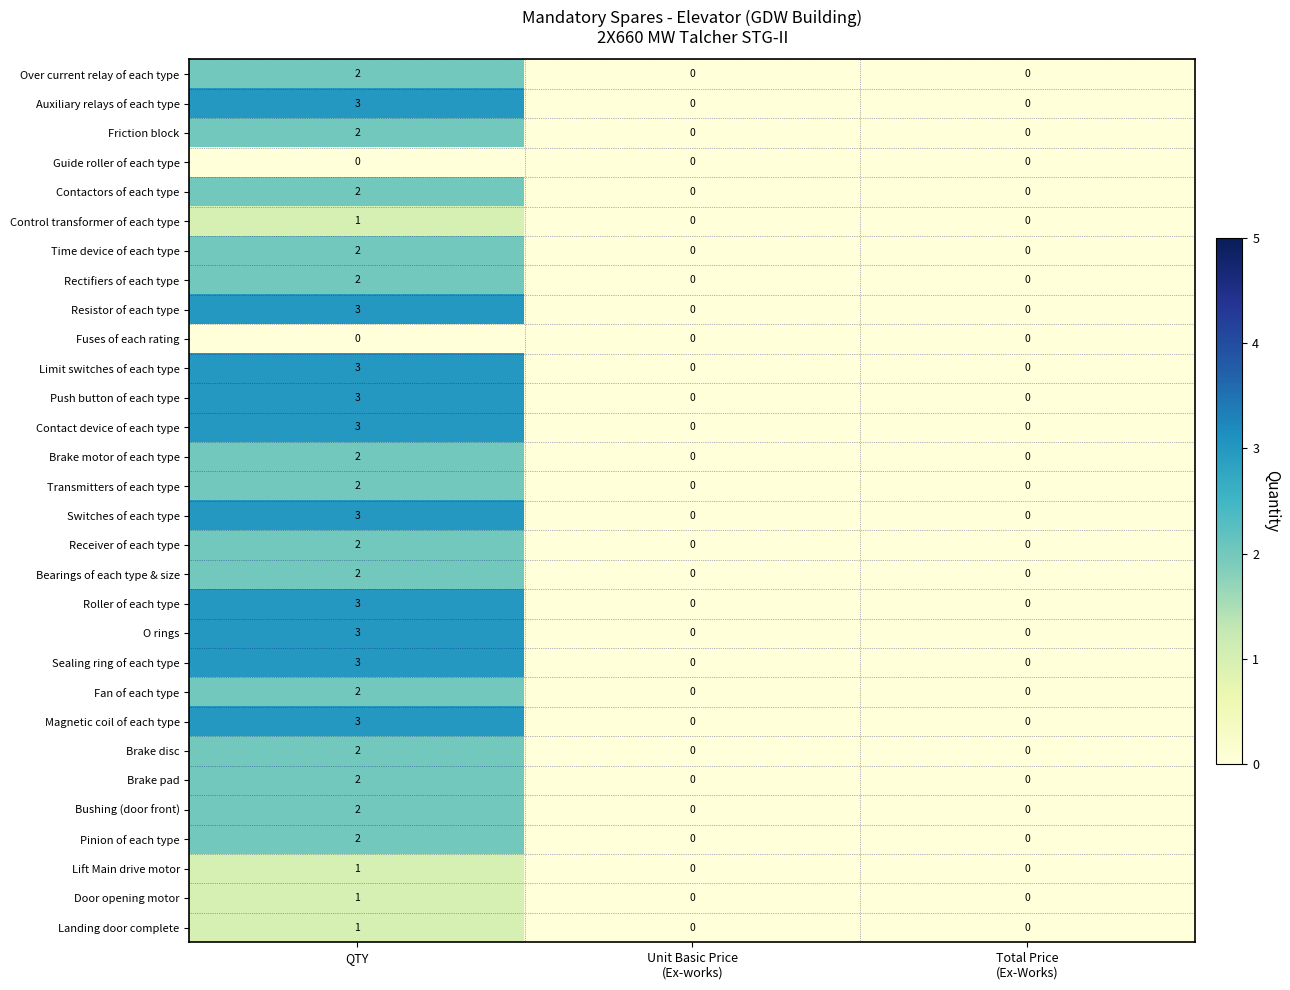

How many Limit switches of each type values are between 0 and 3?

3